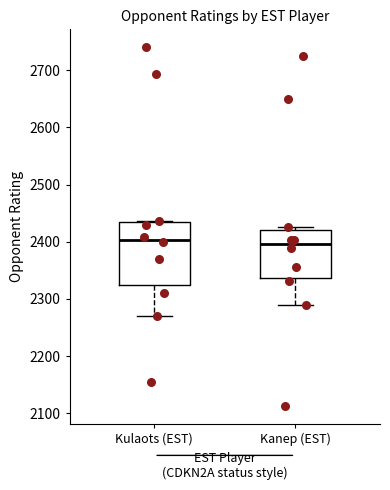

Reading left to right, read every box against the y-axis: the position of its median line, the range the box covers, and the ends of its whiskers. The values are not printed on the chart, so give them approximately, as read against the axis.

Kulaots (EST): median 2400, box 2320 to 2440, whiskers 2270 to 2440
Kanep (EST): median 2400, box 2340 to 2420, whiskers 2290 to 2430